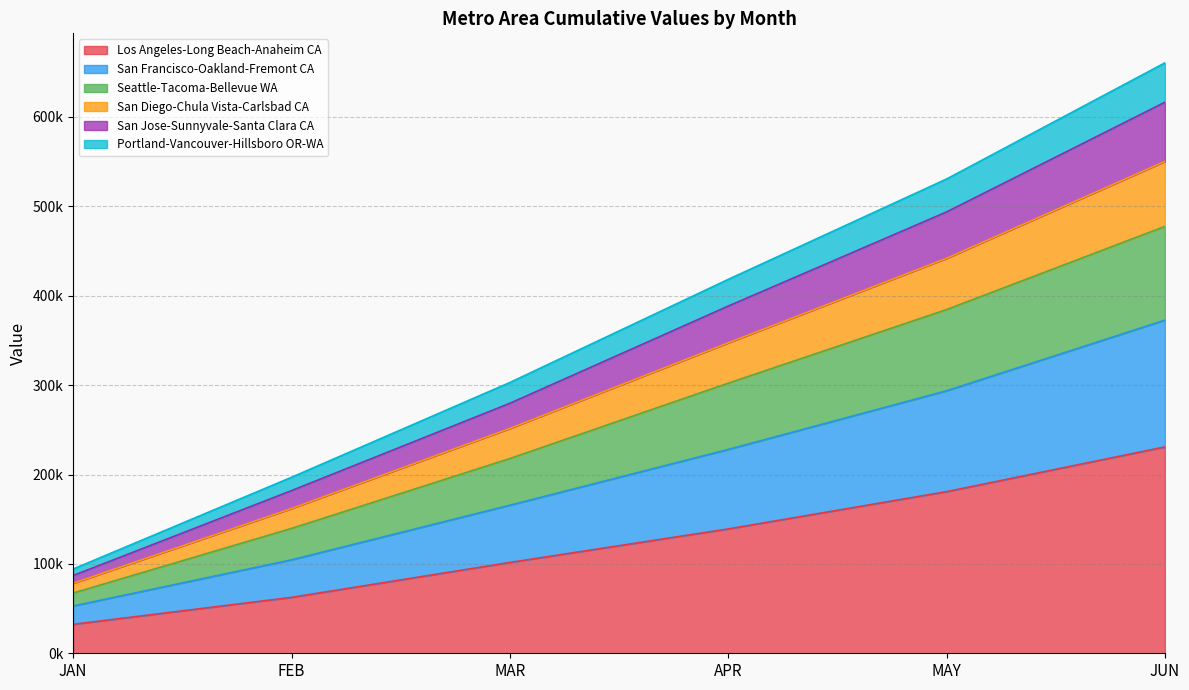

What is the greatest value displayed?

660567.2